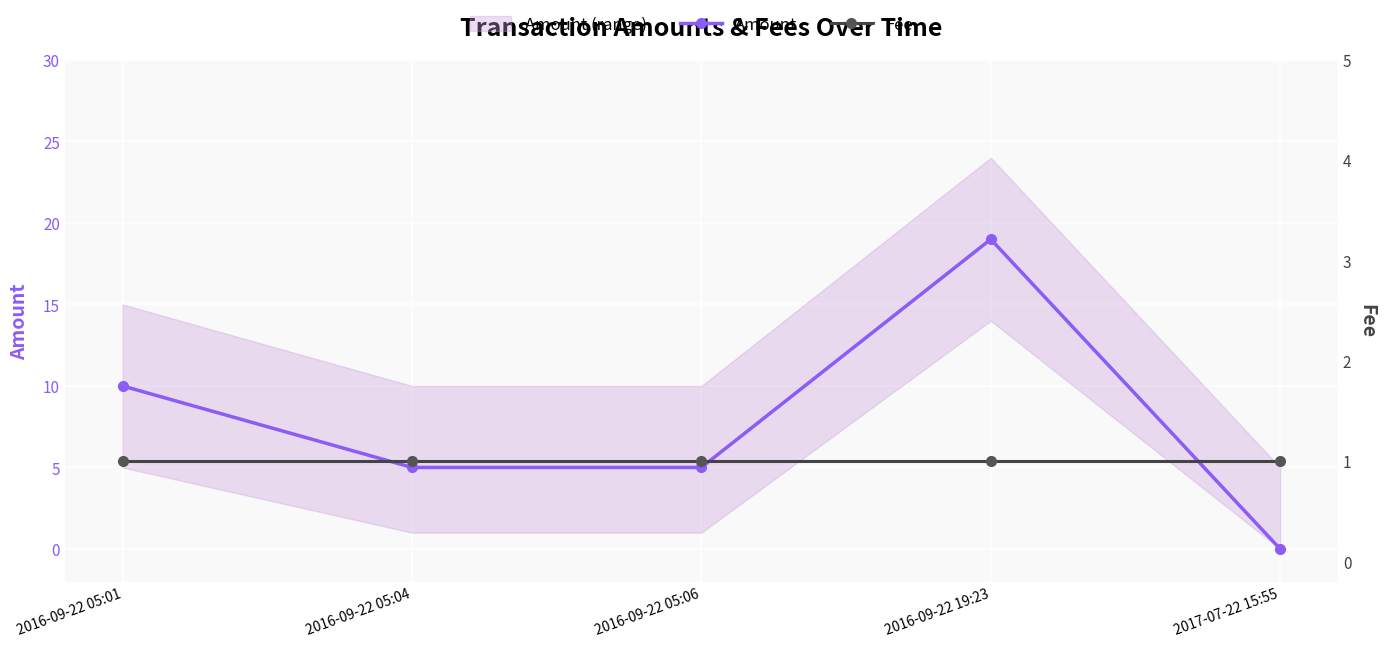

What is the value of the Fee point at the 2nd from the left?

1